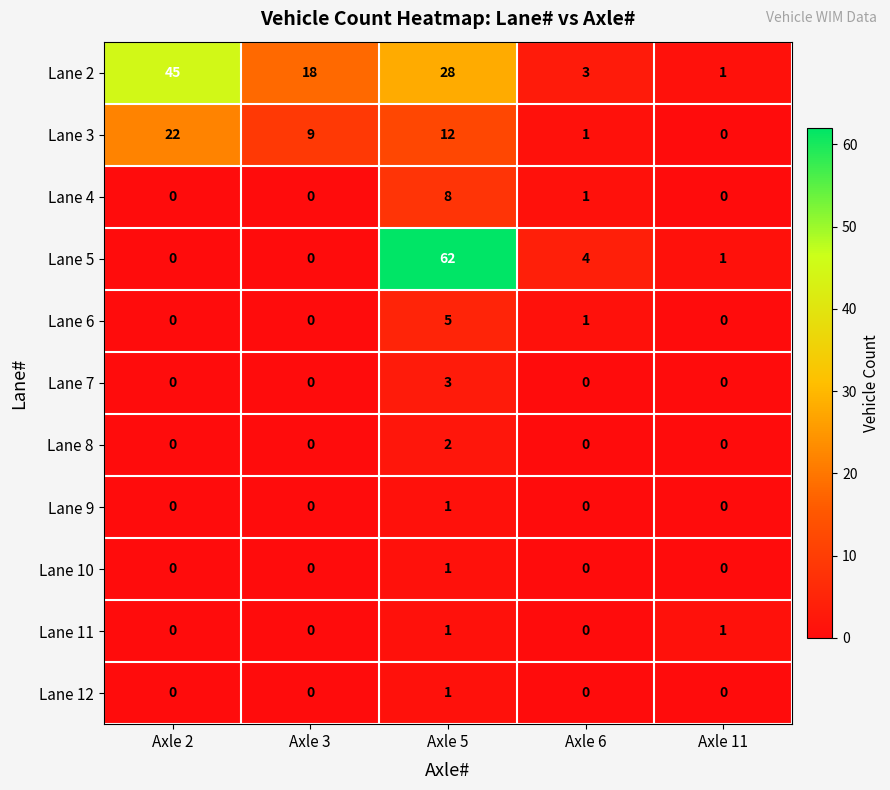

Is the value of Lane 6 at Axle 2 greater than the value of Lane 2 at Axle 3?

No